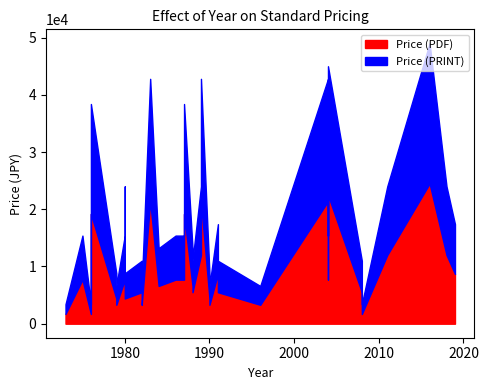

At which label does Price (PRINT) reach its minimum?

2008